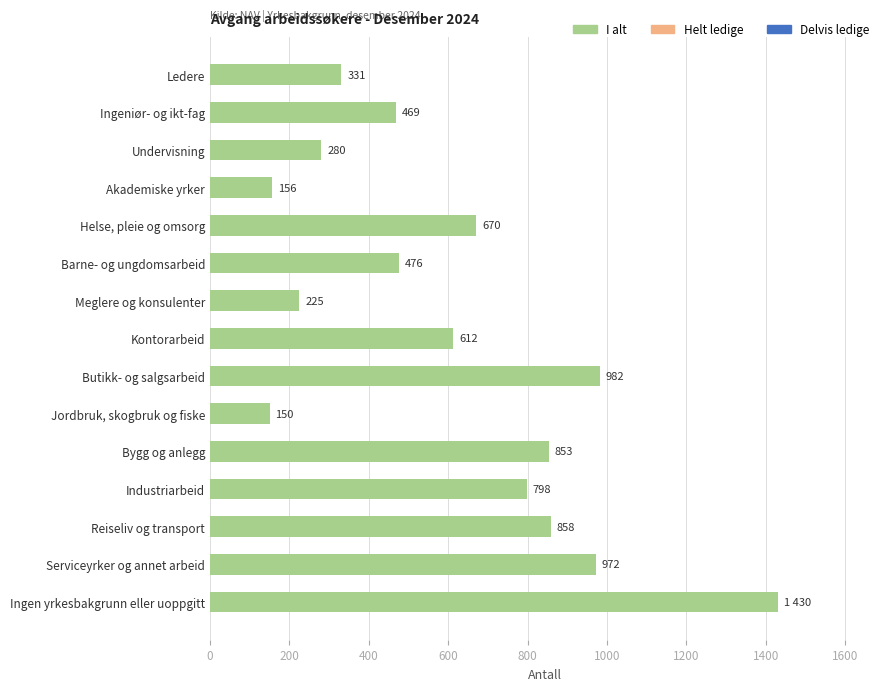

Between Meglere og konsulenter and Reiseliv og transport, which is larger?

Reiseliv og transport